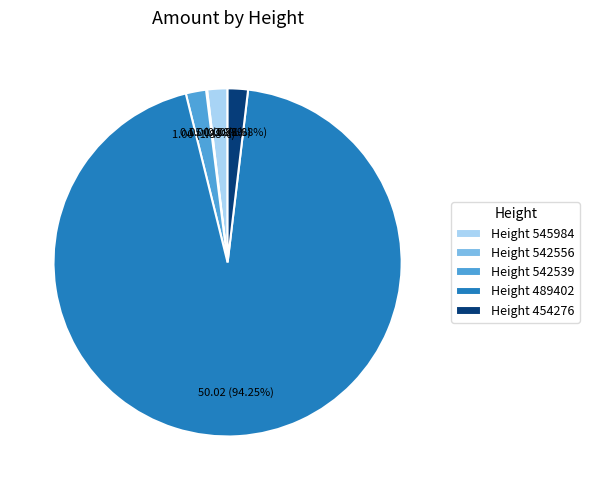

Is Height 545984 the majority of the pie?

No